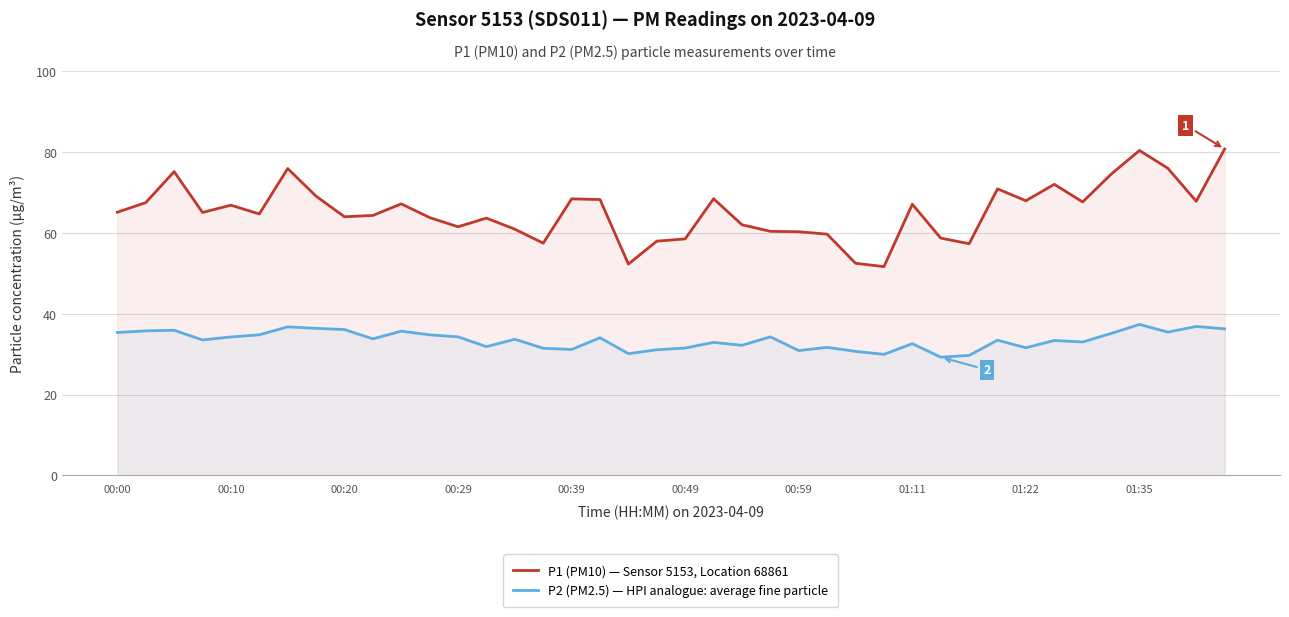

What is the value of the P2 (PM2.5) — HPI analogue: average fine particle point at the 12th from the left?

34.8